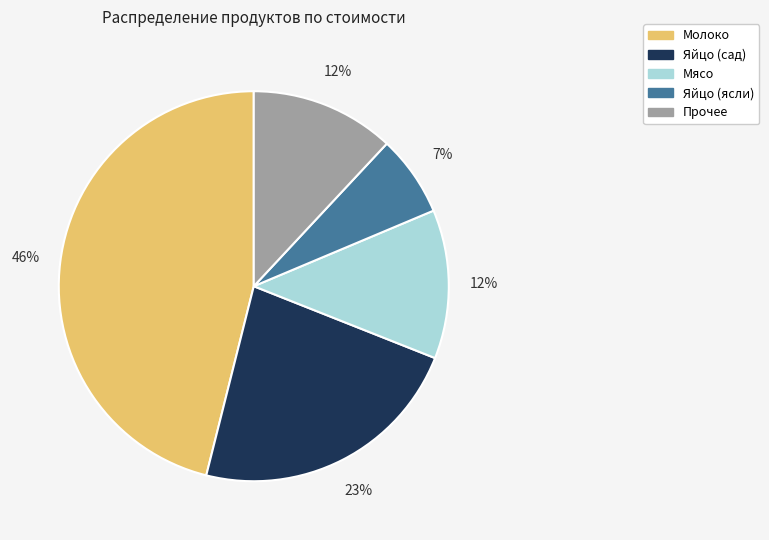

Does any single category account for the majority?

No